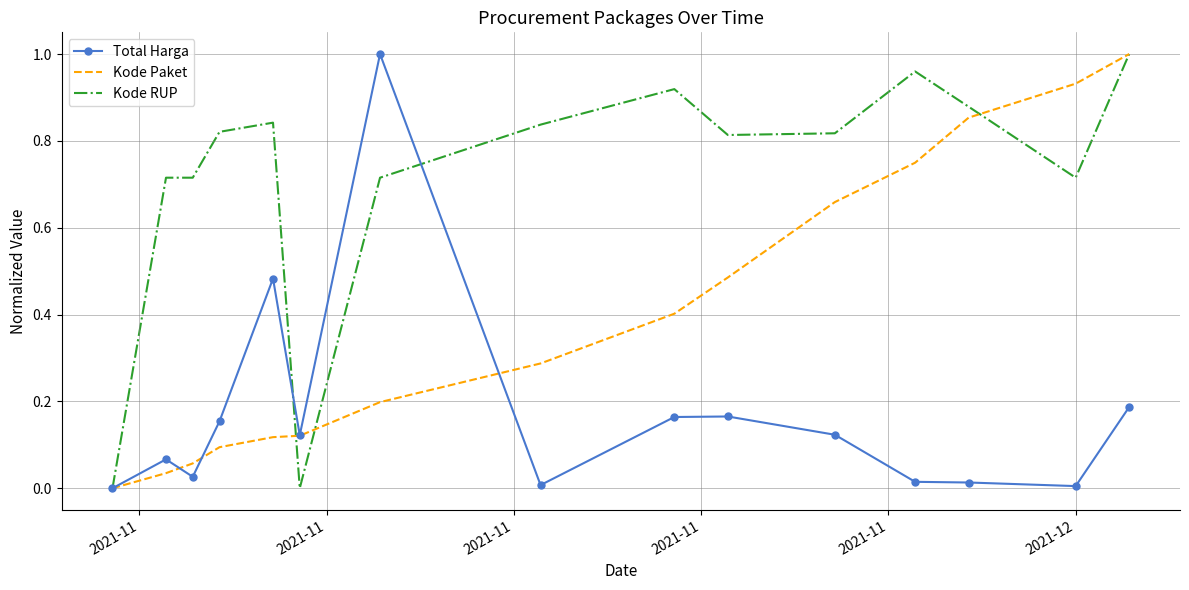

List the series in order of their overall mean, highest first.

Kode RUP, Kode Paket, Total Harga